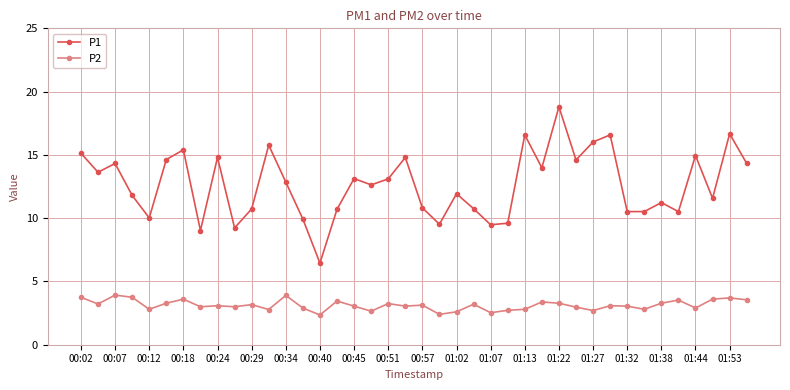

True or false: P1 has more than 1 points higher than both neighbors.

True